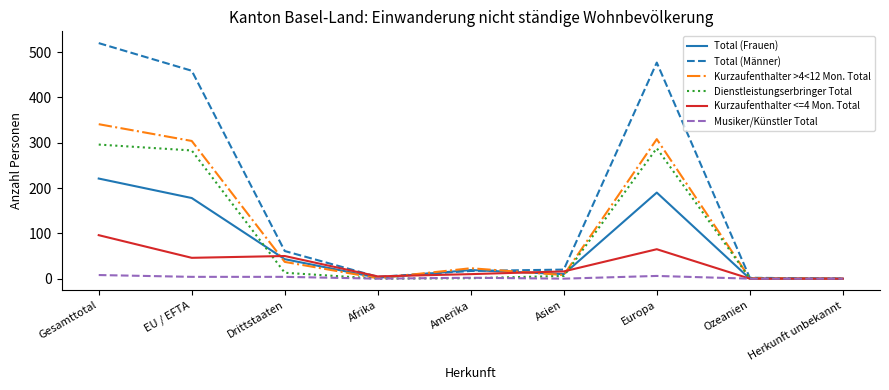

Between EU / EFTA and Afrika, which series saw the biggest shift?

Total (Männer)